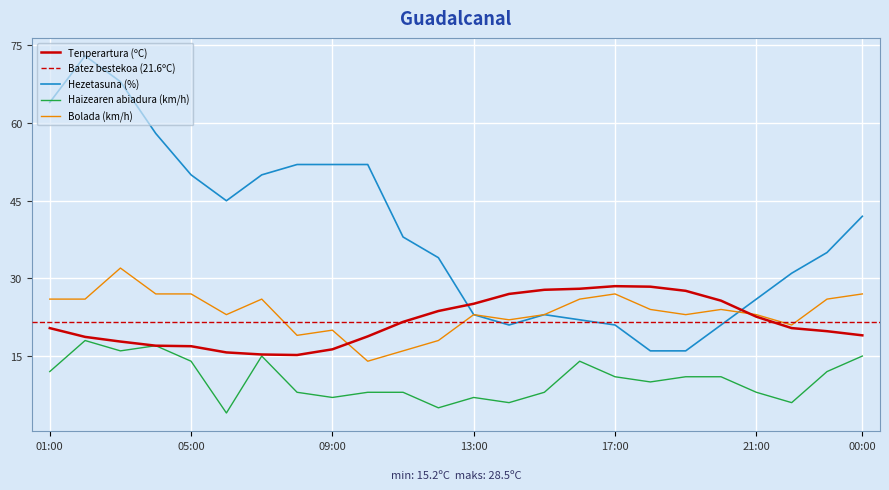

True or false: Hezetasuna (%) has a value of 23.0 at 13:00.

True